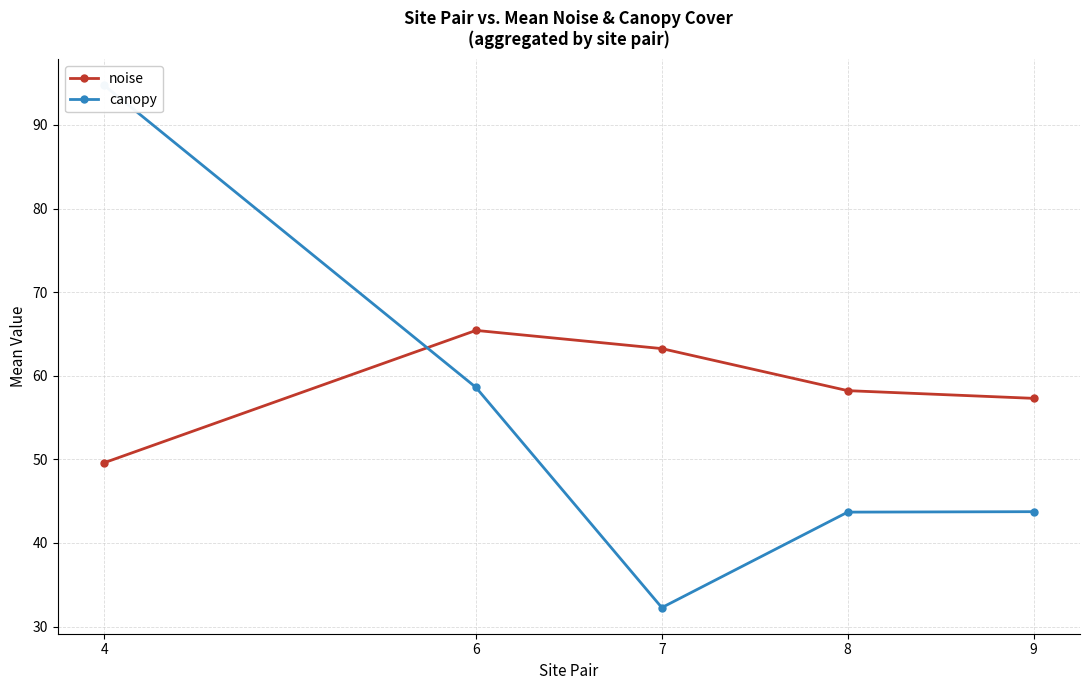

How many intersections are there between canopy and noise?

1